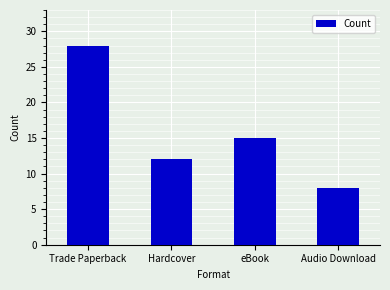

Are the bars grouped side by side (vs. stacked)?

No